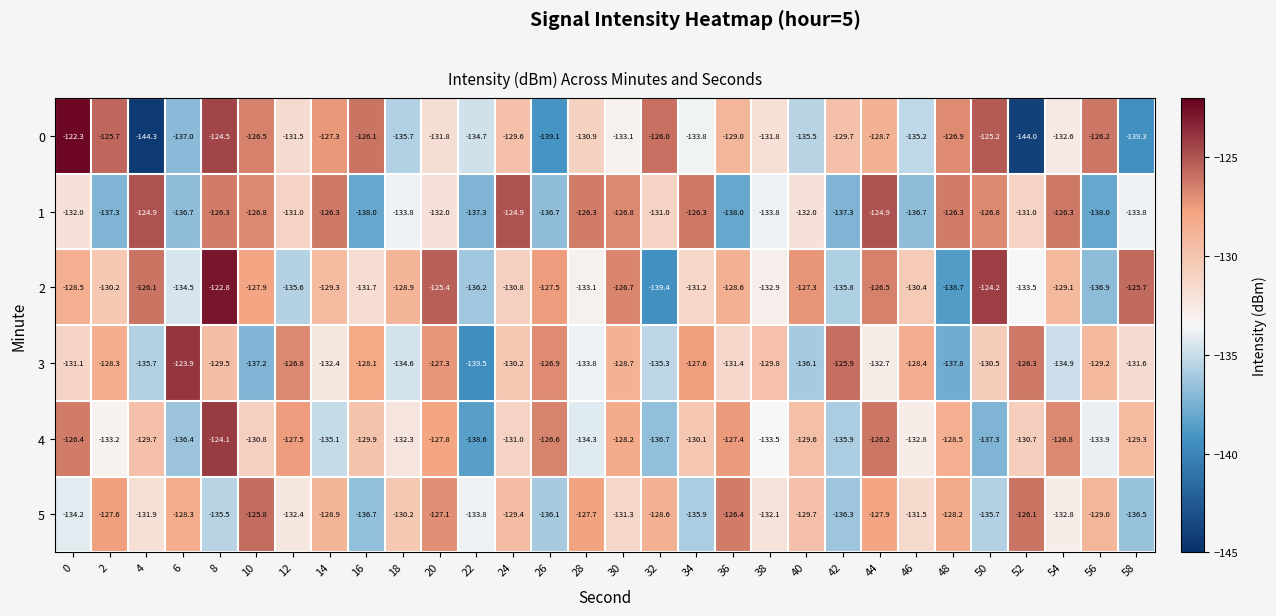

What is the spread (max minus min) of values at 0?

11.9